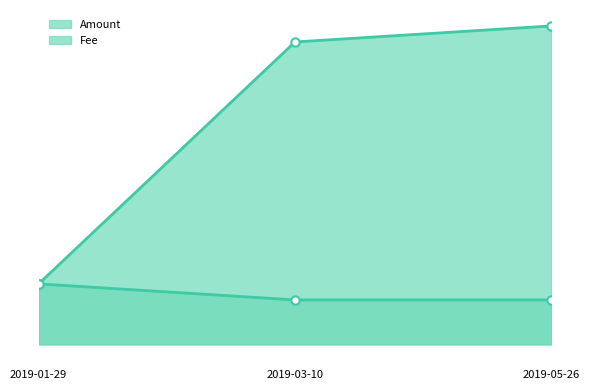

Reading left to right, transcribe all the data shown in this chart.

Amount line: 2019-01-29=0.0	2019-03-10=0.1	2019-05-26=0.1
Fee line: 2019-01-29=0.0	2019-03-10=0.0	2019-05-26=0.0